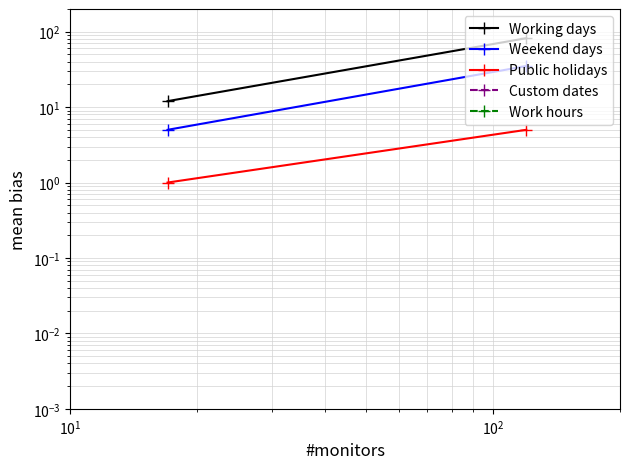

Which series has the widest spread of values?

Working days